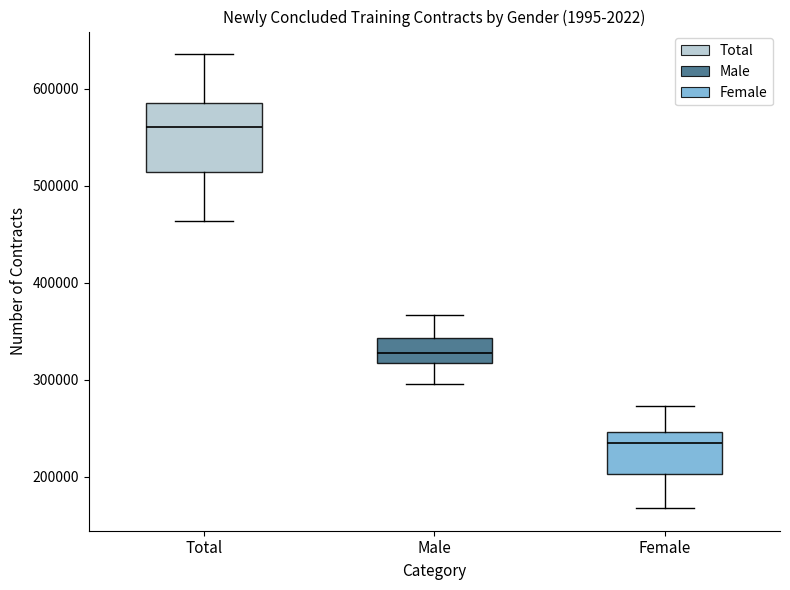

Where does the lower whisker of the box for Total end on the y-axis? The values are not printed on the chart, so give them approximately, as read against the axis.

460000